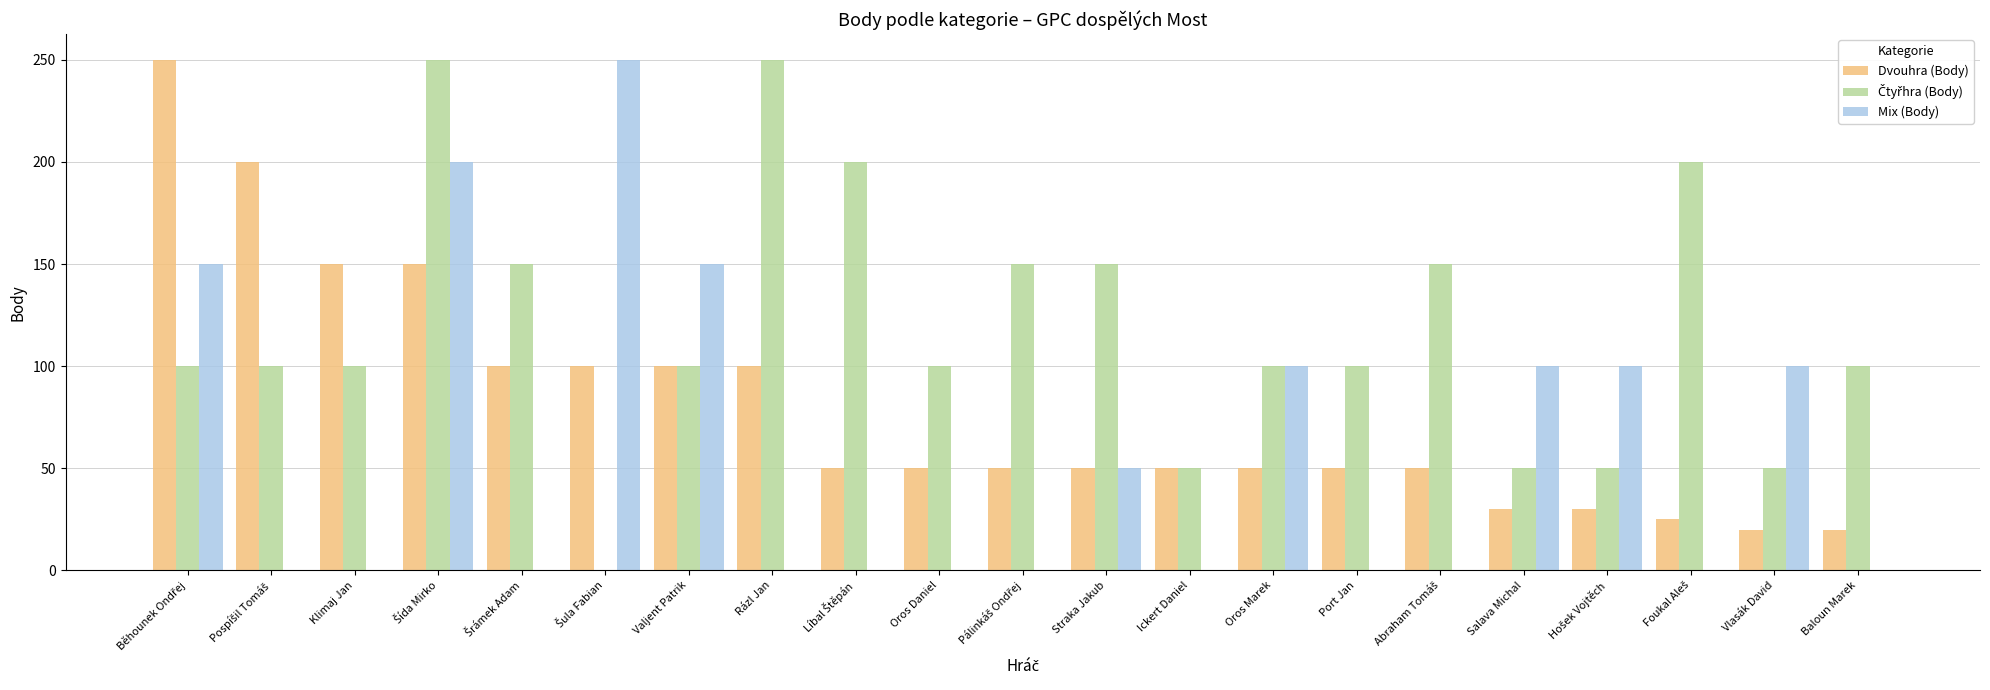

The value of Mix (Body) at Ickert Daniel is 0. True or false?

True